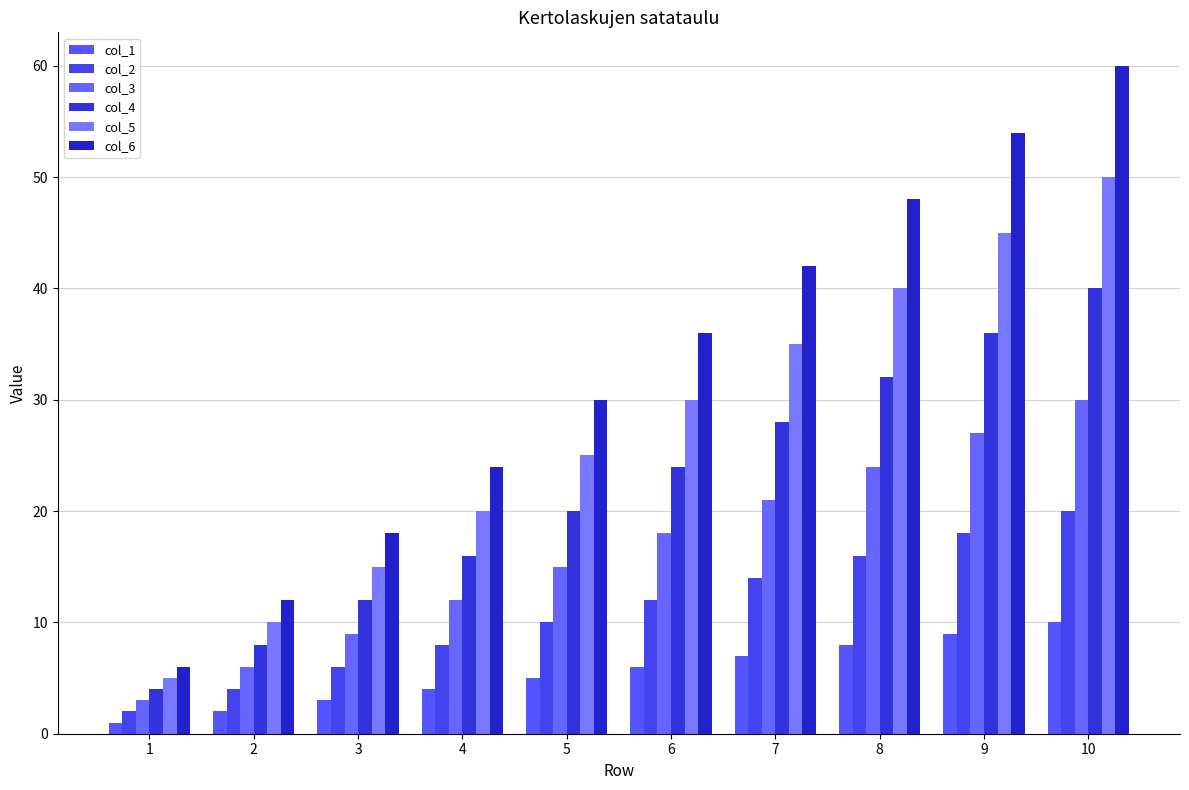

What value does the col_6 series have at 5?

30